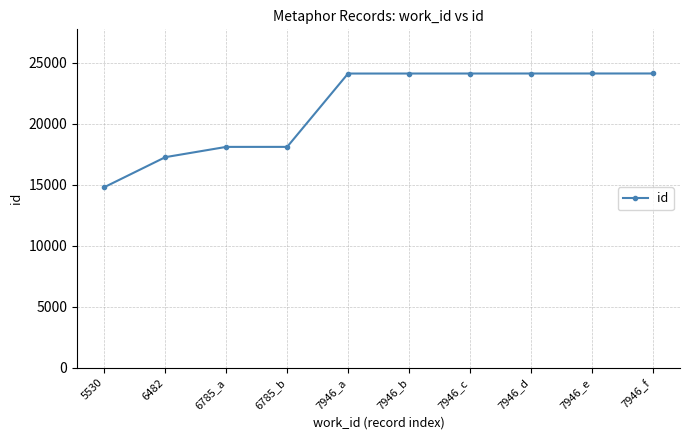

Does the chart have visible grid lines?

Yes